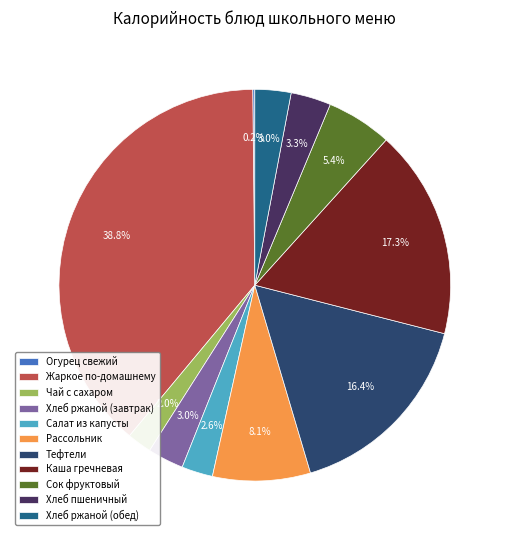

What is the ratio of the value at Сок фруктовый to the value at Чай с сахаром?

2.7